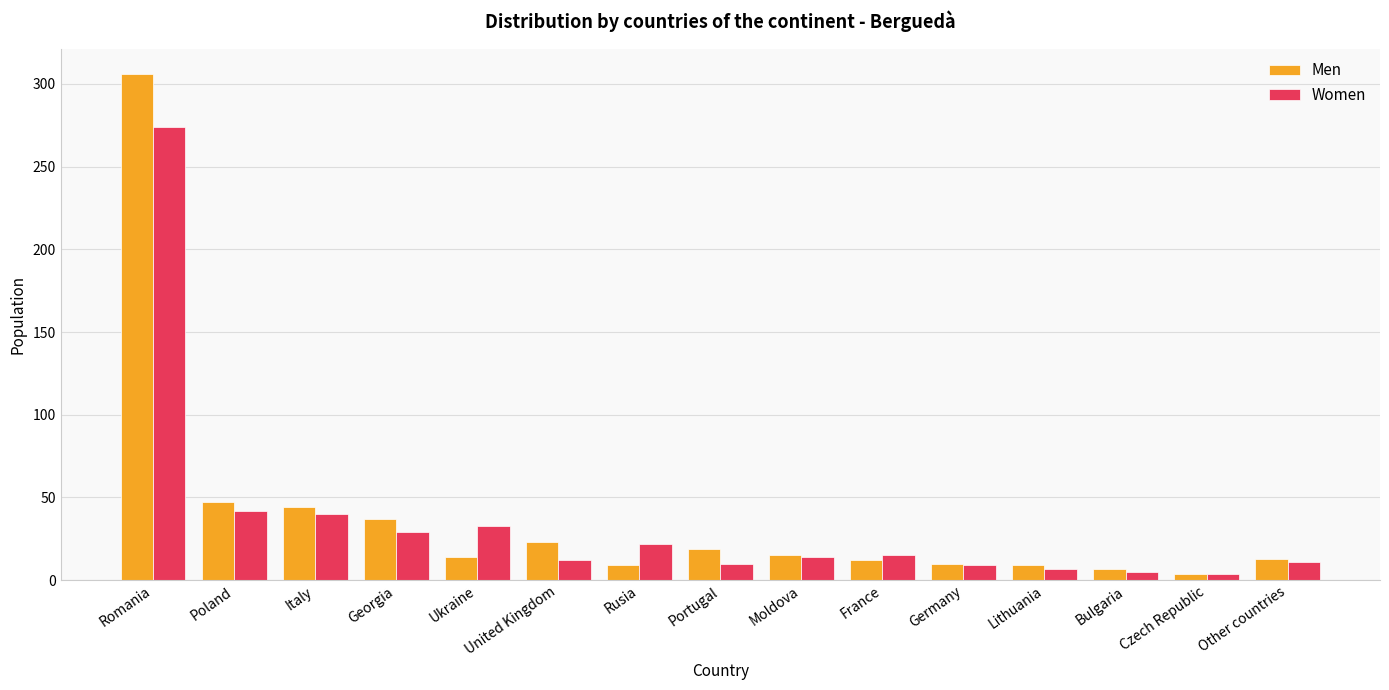

Rank the series at Ukraine from highest to lowest value.

Women, Men